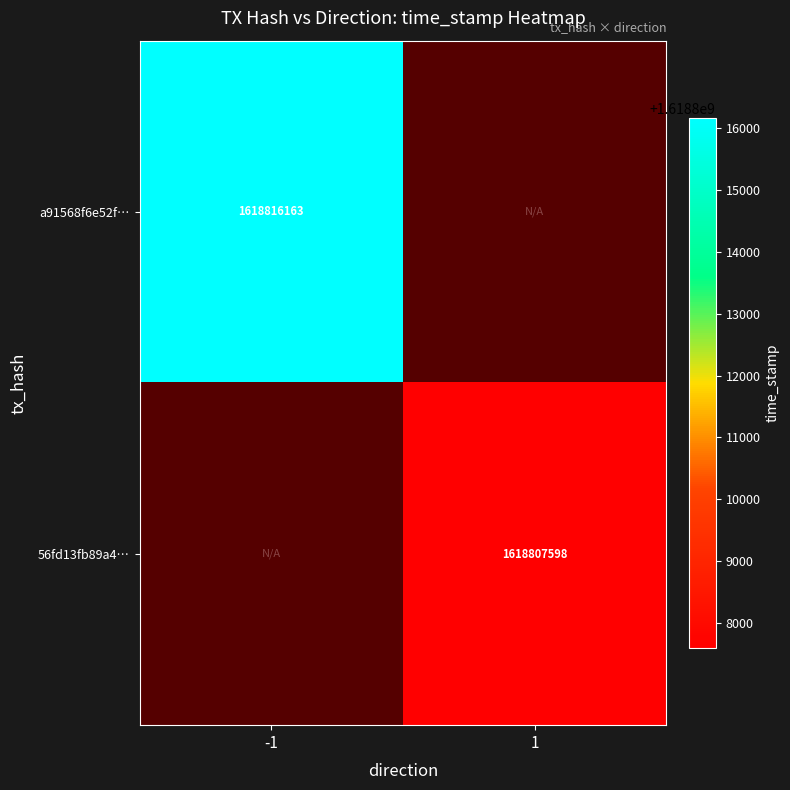

True or false: a91568f6e52f… has a value of 1029337466 at -1.

False